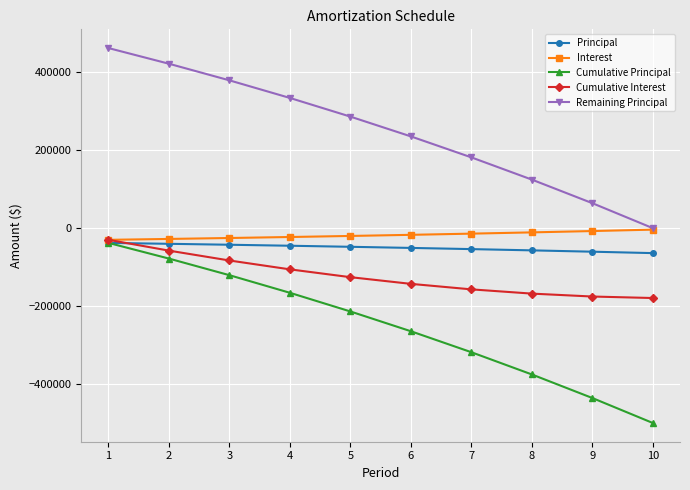

What is the smallest value displayed?

-500000.0